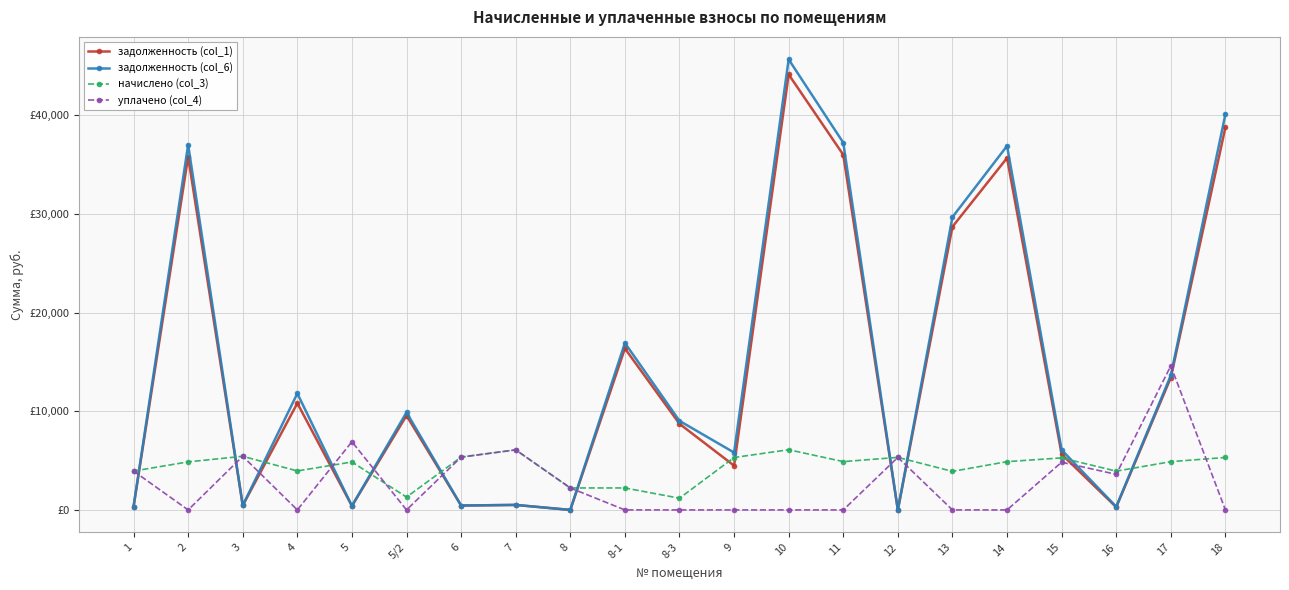

How many lines are shown in the chart?

4